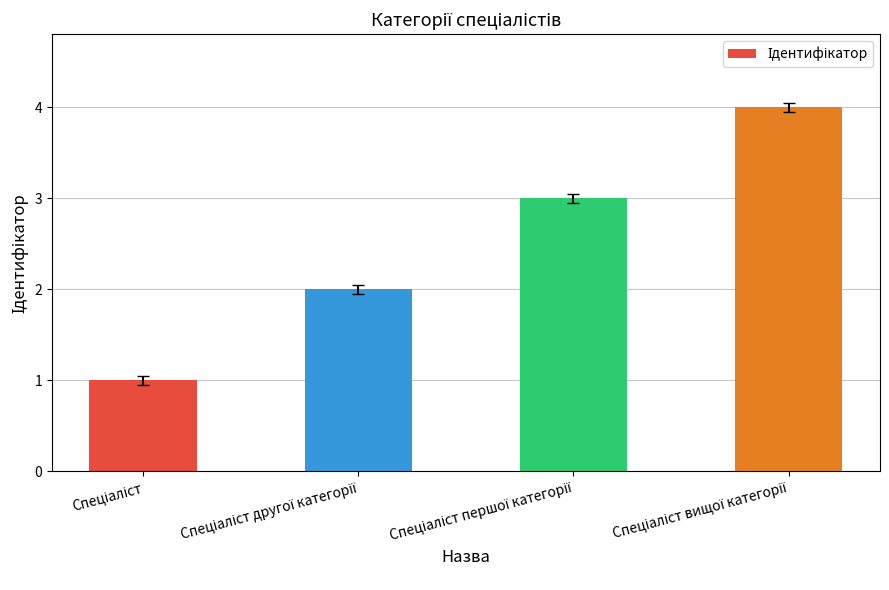

What is the sum of all values?

10